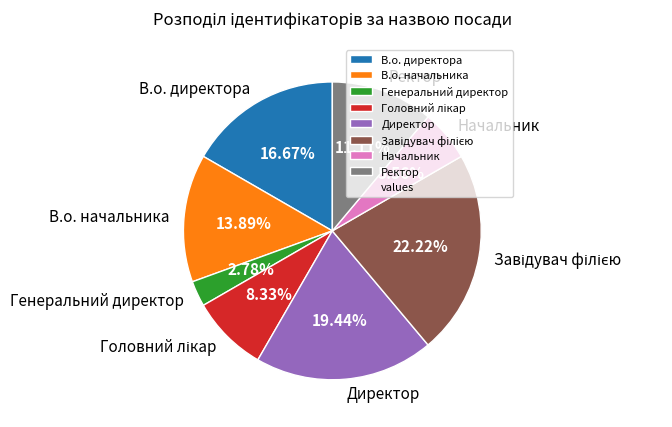

How many segments does this pie chart have?

8